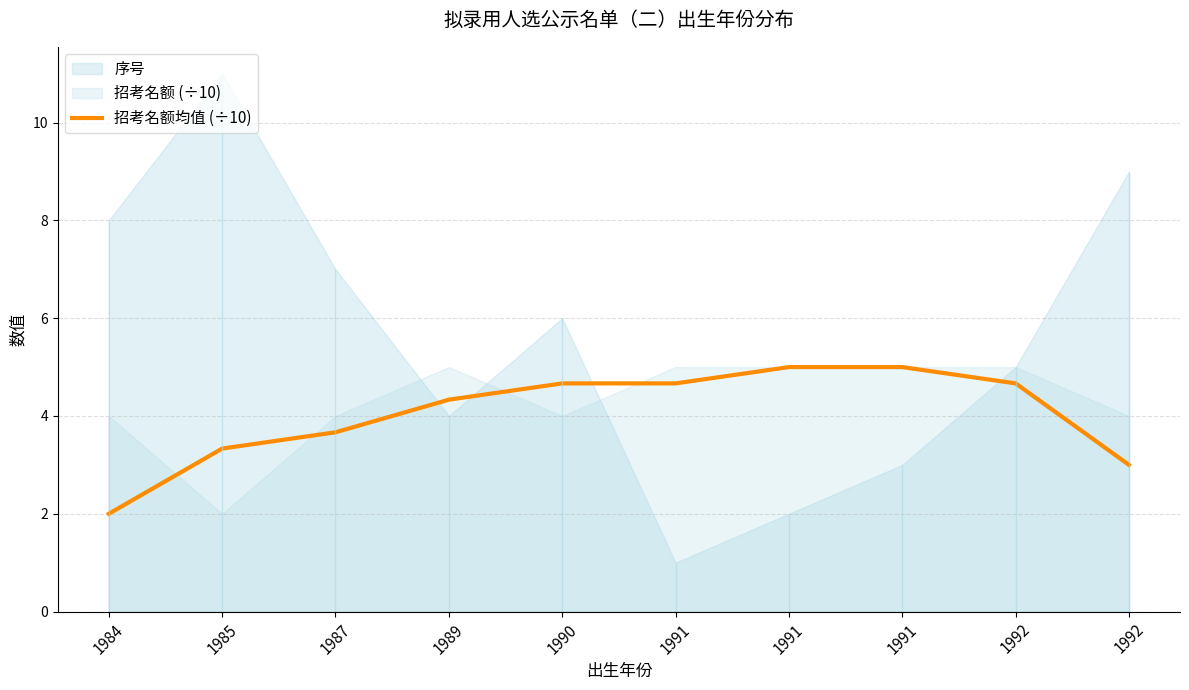

Where does the data first go above 4?

1989